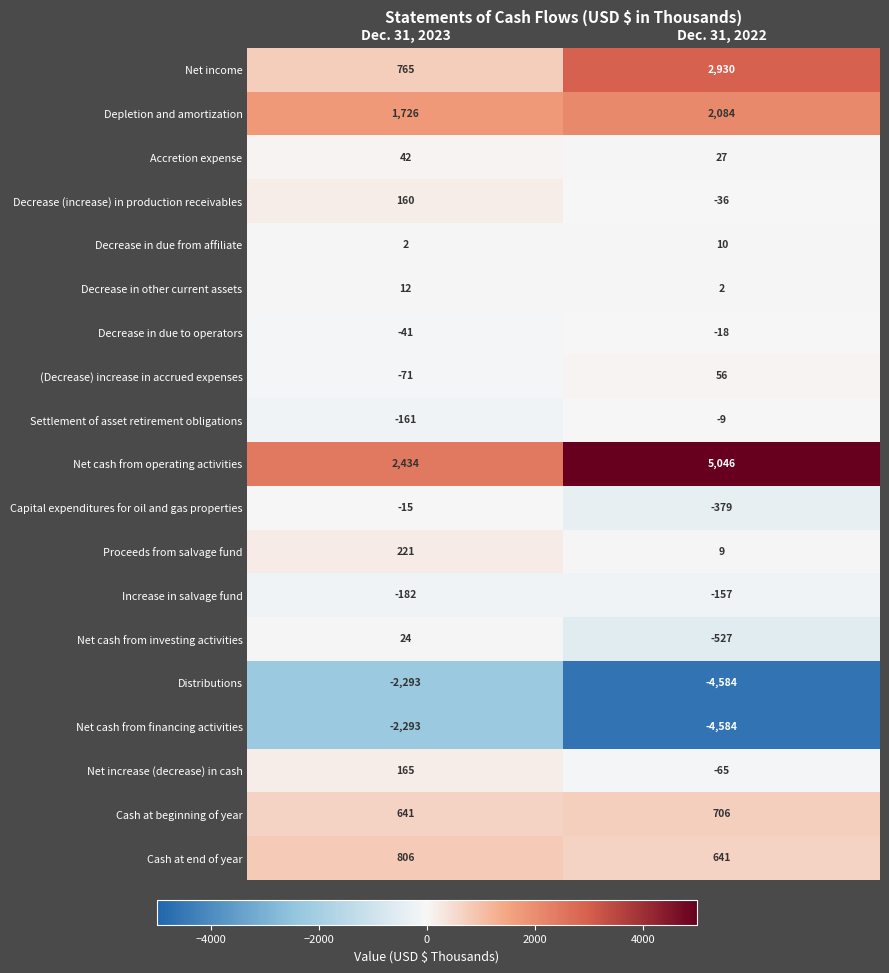

Which series changed the most between Dec. 31, 2023 and Dec. 31, 2022?

Net cash from operating activities